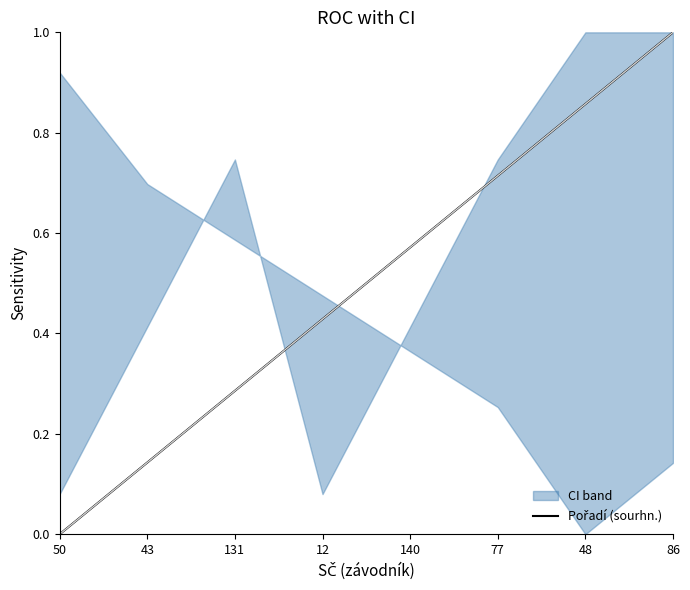

What is the sum of all values?

4.0